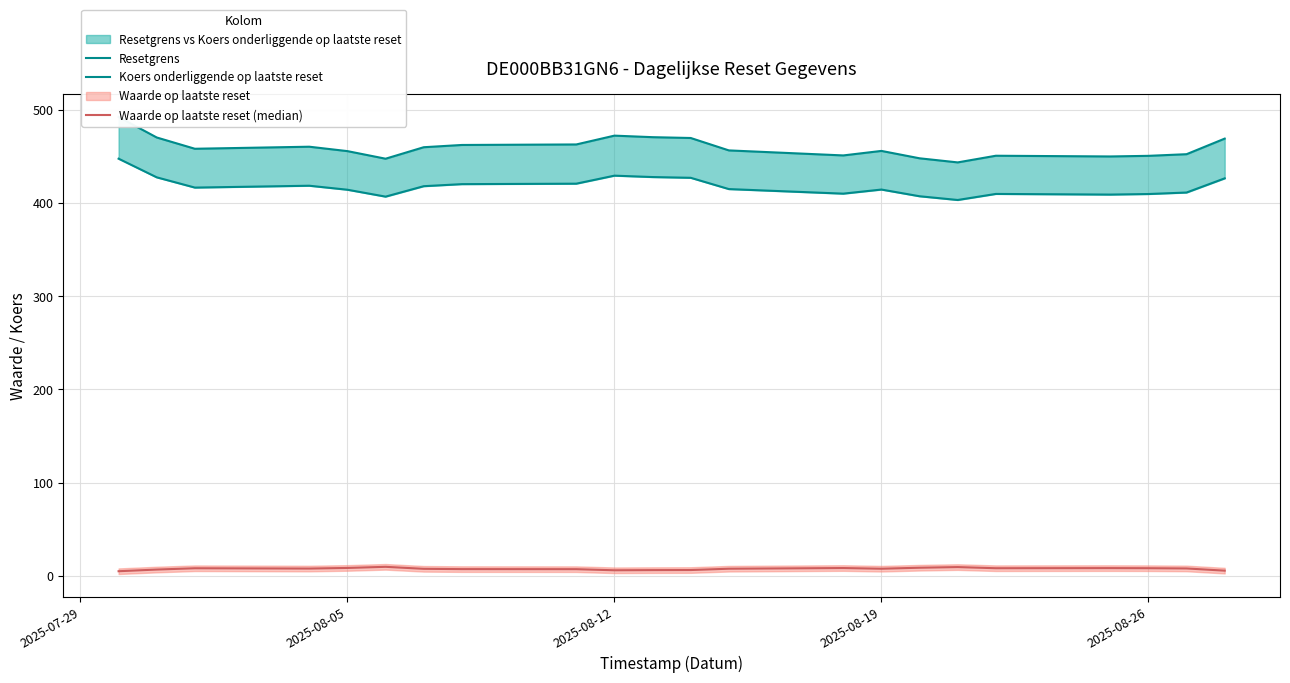

At 6, list the series in order from largest to smallest.

Resetgrens, Koers onderliggende op laatste reset, Waarde op laatste reset (median)